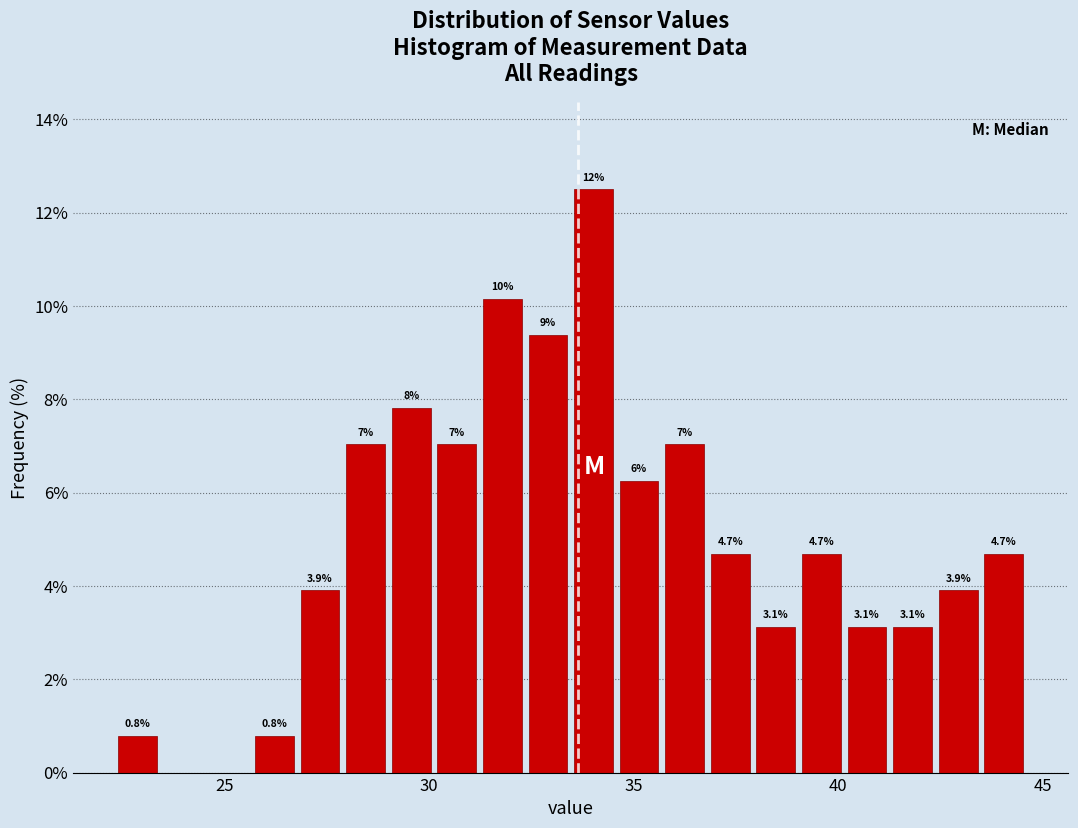

Around what value on the x-axis is the tallest bar? Give the approximate position of its centre, as read against the axis.

34.0